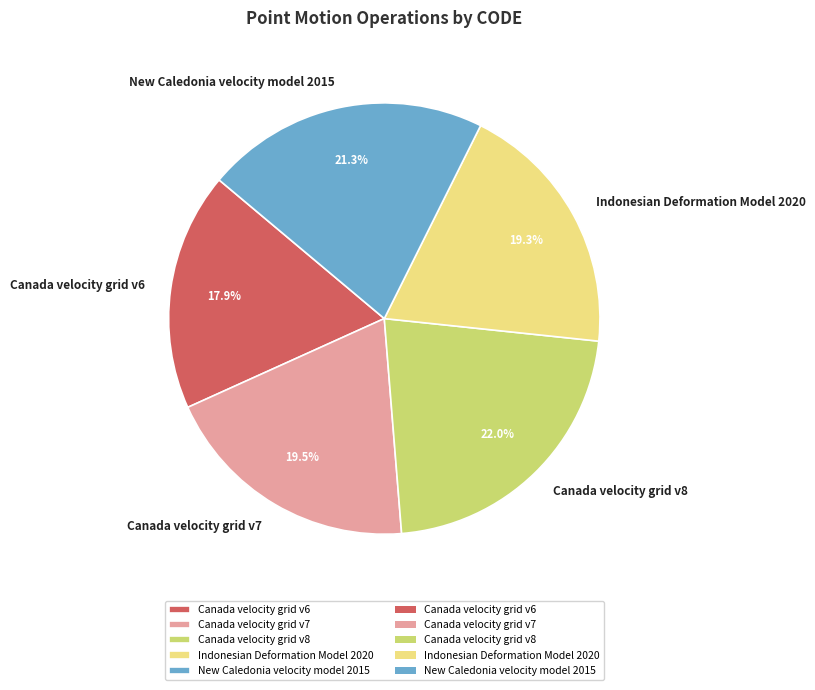

Combined, what portion of the pie is Indonesian Deformation Model 2020 and Canada velocity grid v7?

38.8%